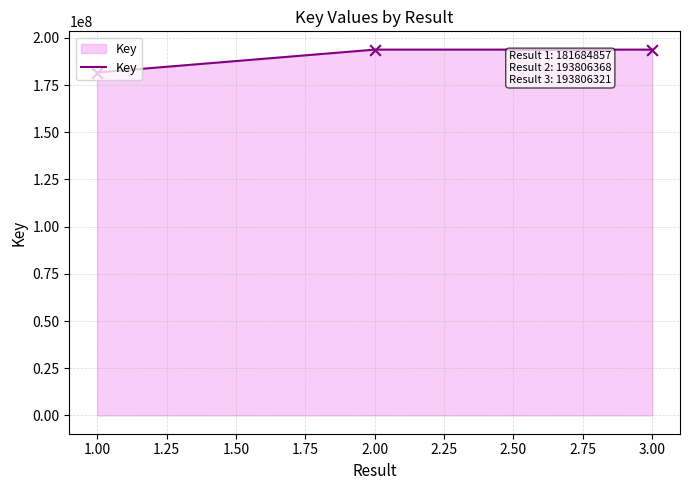

What is the change in value from 1.00 to 3.00?

+12121464